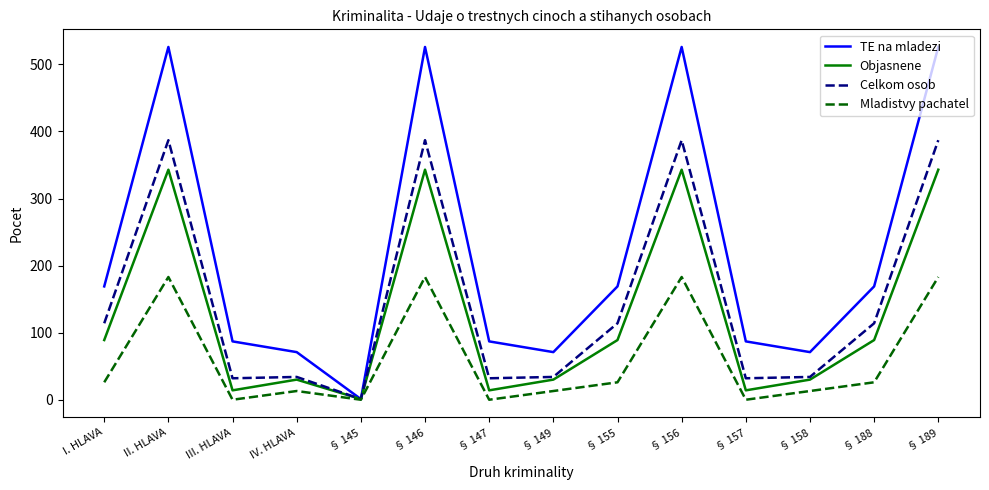

Which series has the widest spread of values?

TE na mladezi